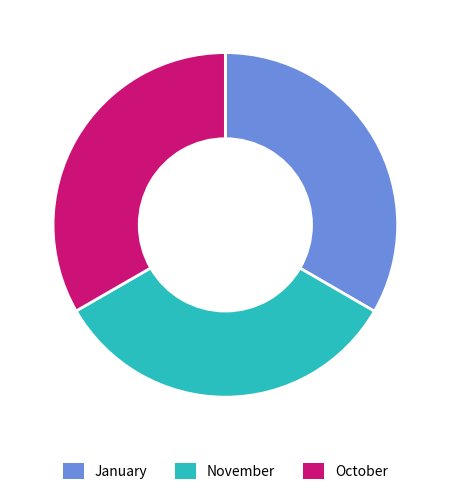

Combined, do October and January account for over 50%?

Yes